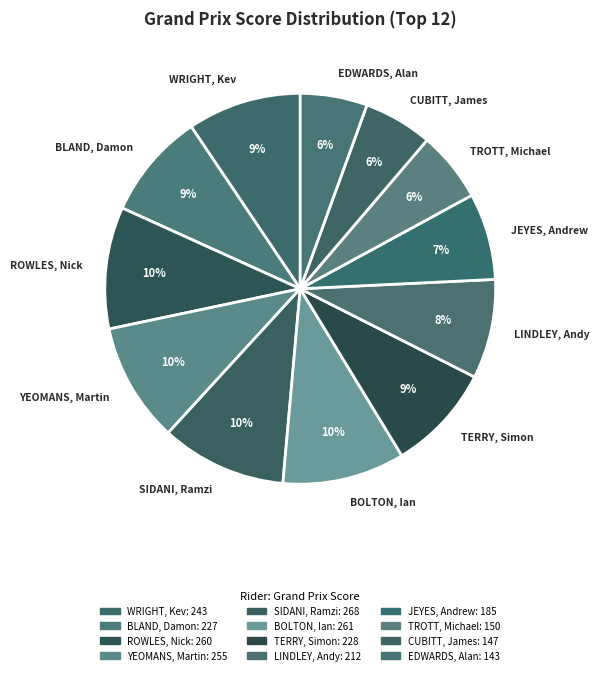

Combined, do TERRY, Simon and JEYES, Andrew account for over 50%?

No